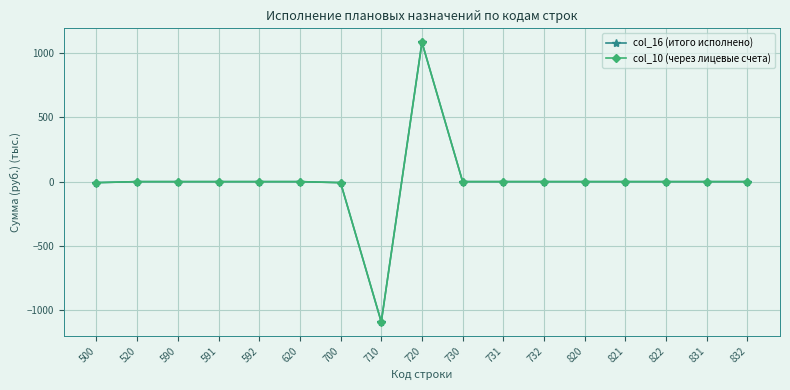

Is it true that col_10 (через лицевые счета) equals -1161.5 at 591?

False